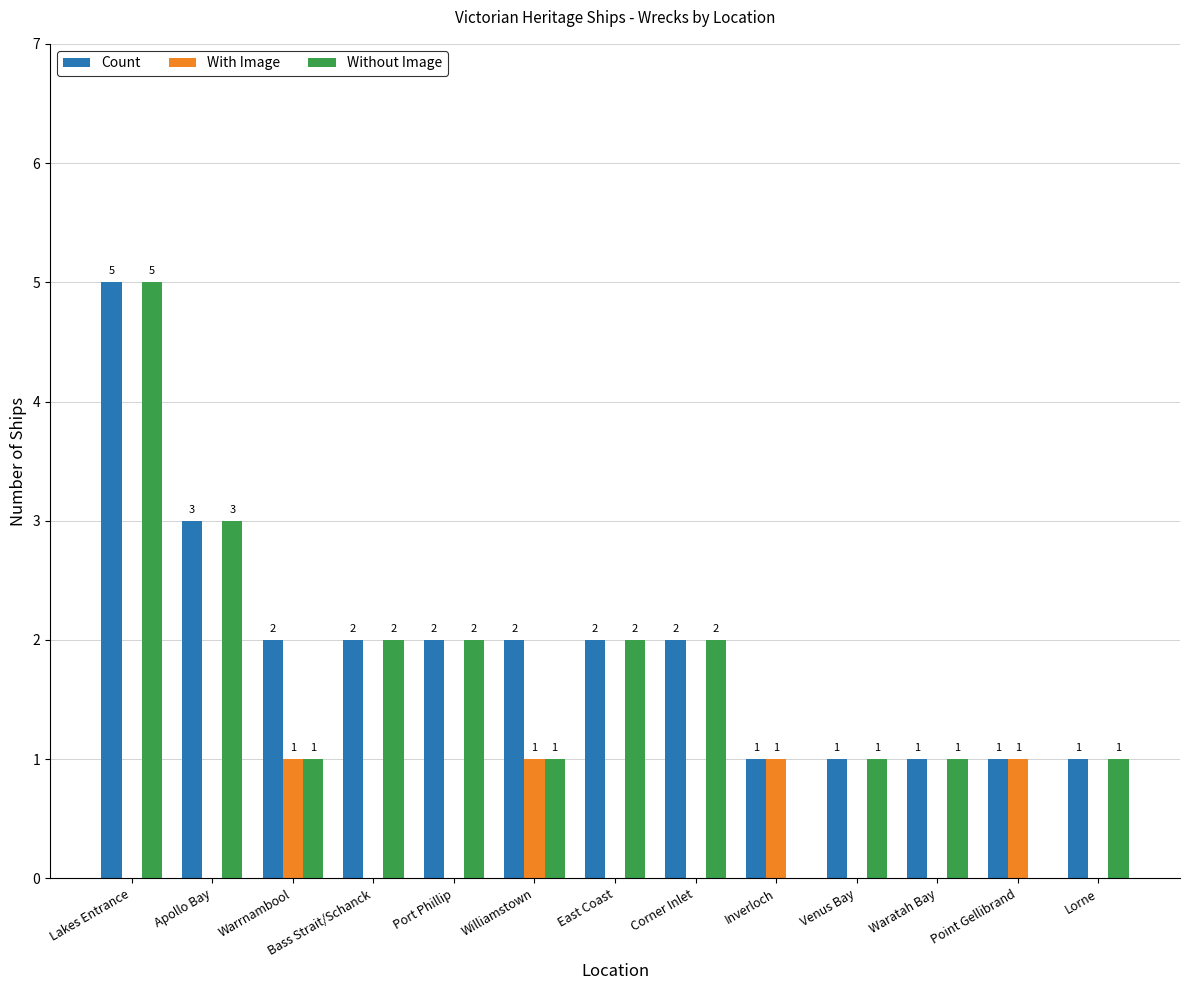

Reading right to left, extract all data points from this chart.

Count: Lorne=1	Point Gellibrand=1	Waratah Bay=1	Venus Bay=1	Inverloch=1	Corner Inlet=2	East Coast=2	Williamstown=2	Port Phillip=2	Bass Strait/Schanck=2	Warrnambool=2	Apollo Bay=3	Lakes Entrance=5
With Image: Lorne=0	Point Gellibrand=1	Waratah Bay=0	Venus Bay=0	Inverloch=1	Corner Inlet=0	East Coast=0	Williamstown=1	Port Phillip=0	Bass Strait/Schanck=0	Warrnambool=1	Apollo Bay=0	Lakes Entrance=0
Without Image: Lorne=1	Point Gellibrand=0	Waratah Bay=1	Venus Bay=1	Inverloch=0	Corner Inlet=2	East Coast=2	Williamstown=1	Port Phillip=2	Bass Strait/Schanck=2	Warrnambool=1	Apollo Bay=3	Lakes Entrance=5